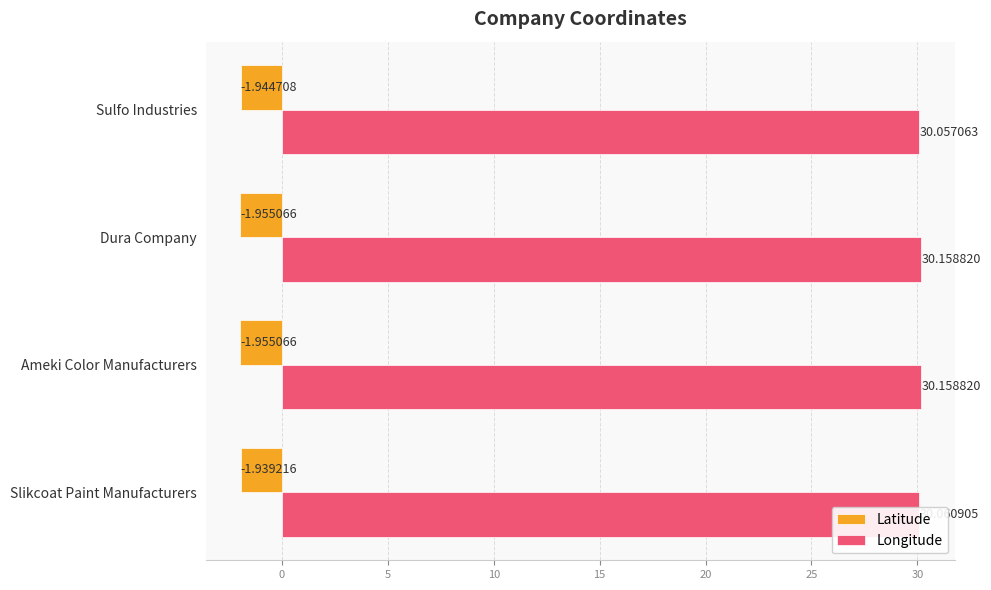

Where is Longitude nearest to the value 30?

Sulfo Industries